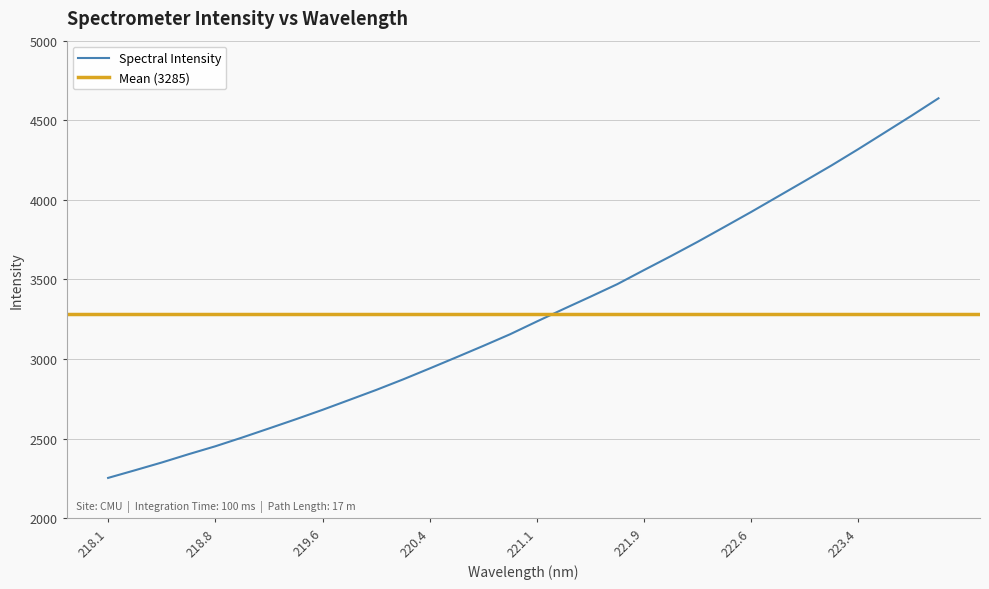

The value of Spectral Intensity at 222.6 is 3924.2. True or false?

True